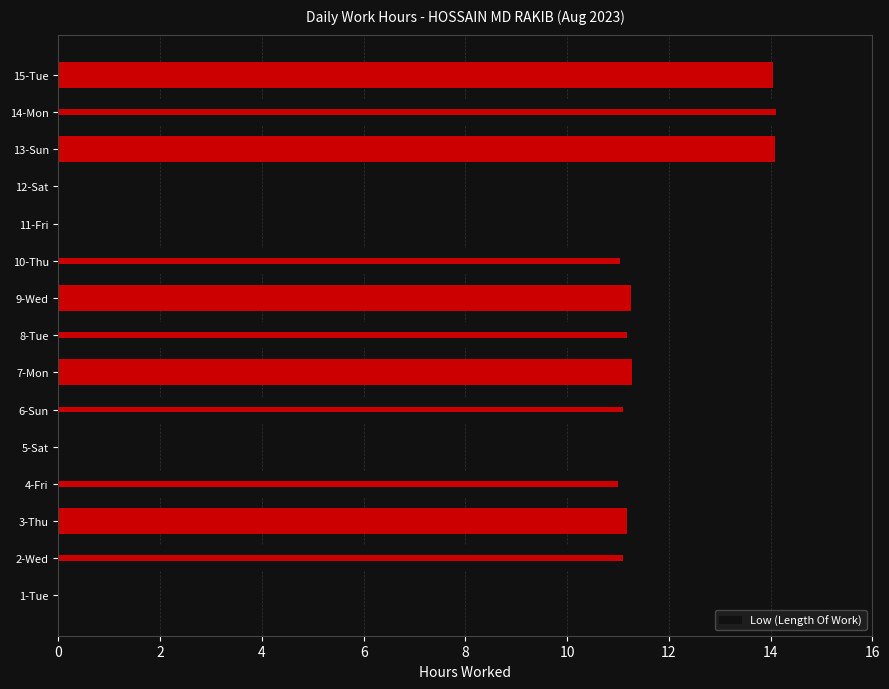

The chart shows a value of 14.1 at 15-Tue. True or false?

True